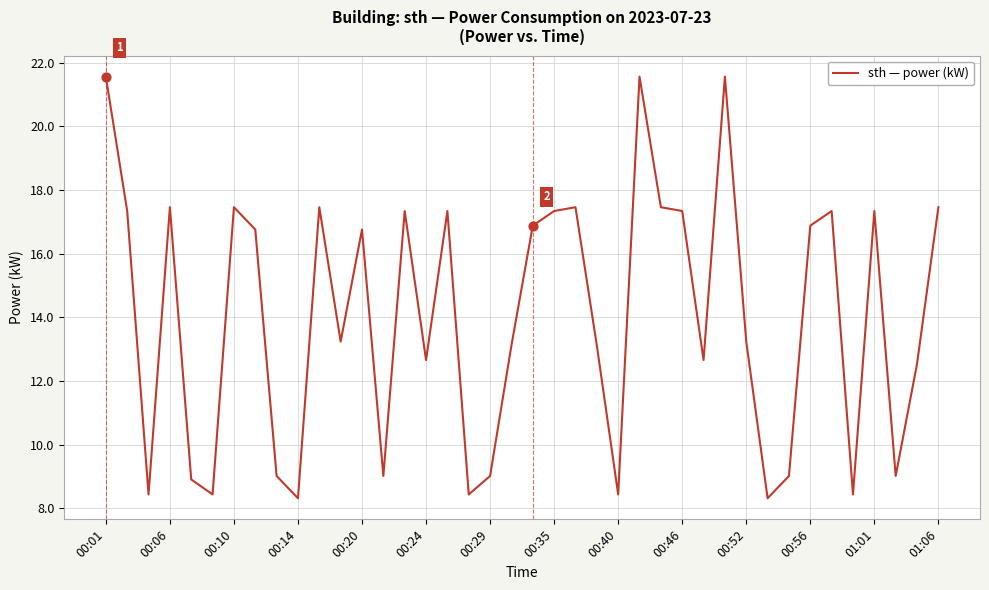

What is the smallest value displayed?

8.3